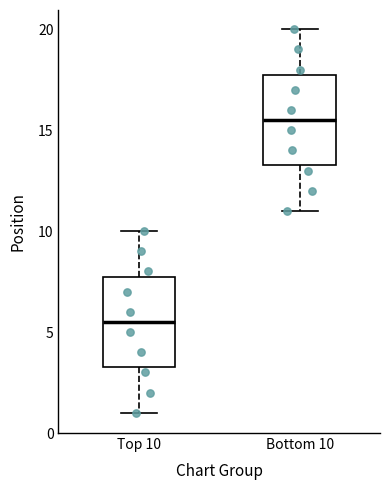

Where does the lower whisker of the box for Bottom 10 end on the y-axis? The values are not printed on the chart, so give them approximately, as read against the axis.

11.0